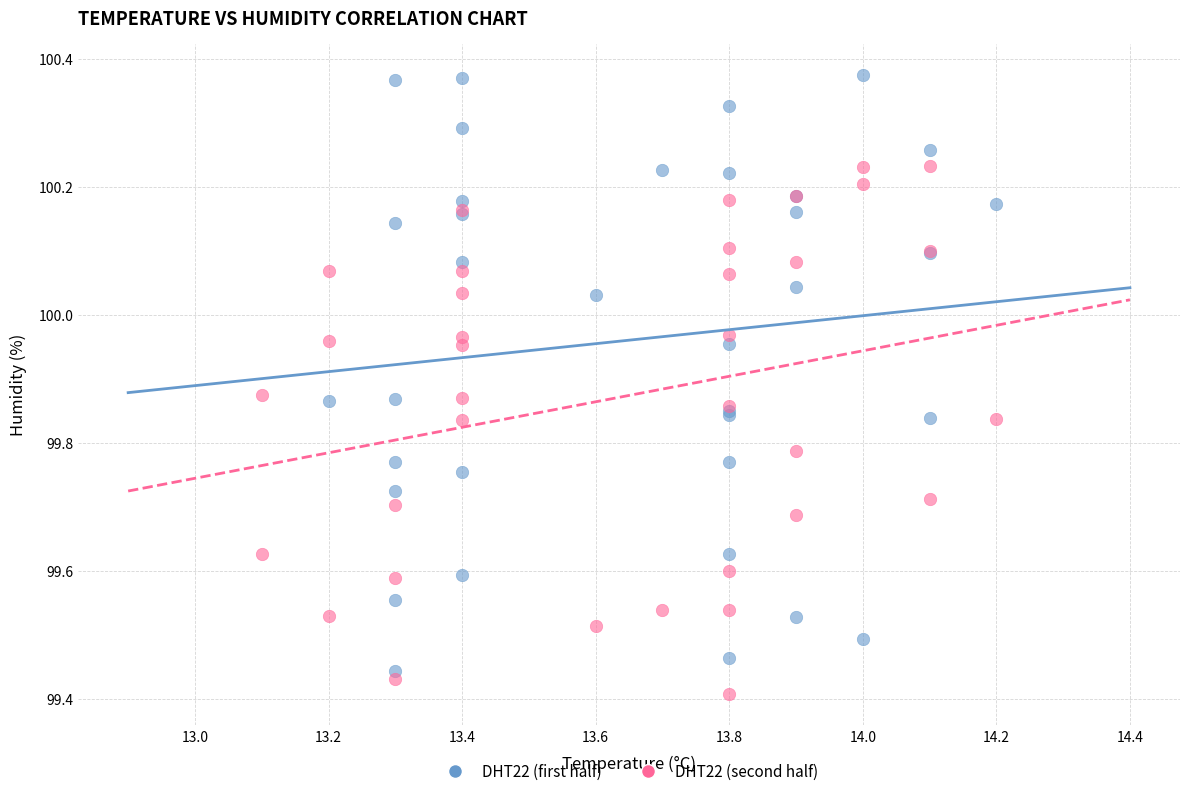

Which series has the largest Y range (max minus min)?

DHT22 (first half)